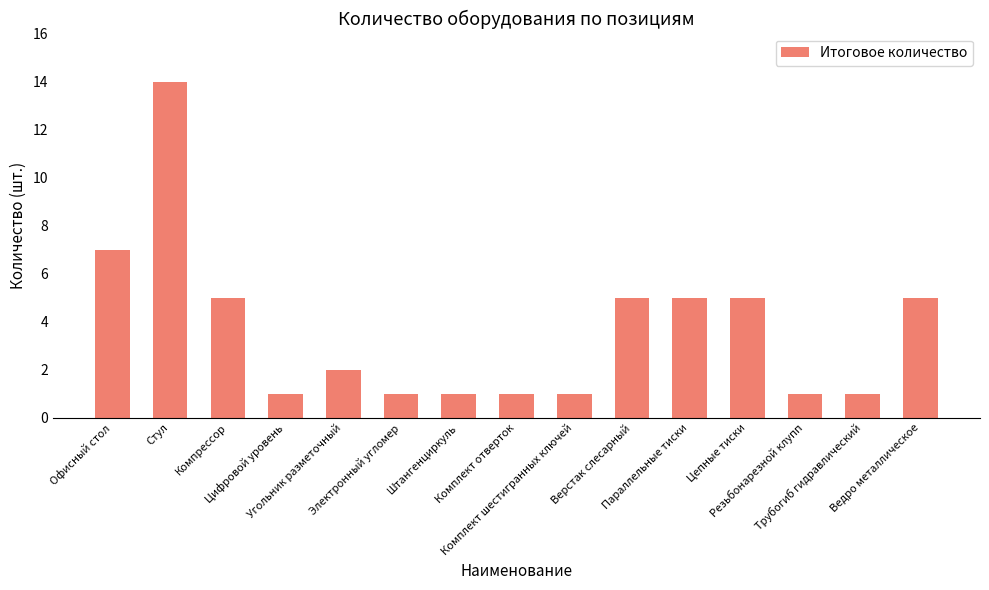

Are the bars horizontal?

No